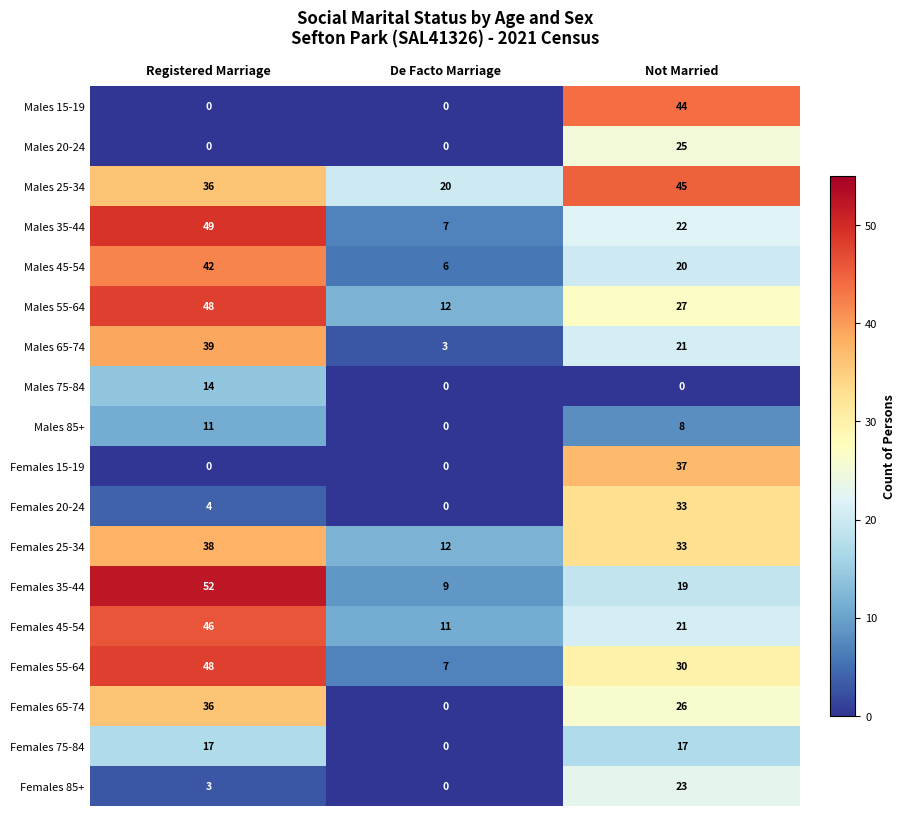

At how many categories does at least one series exceed 11?

3